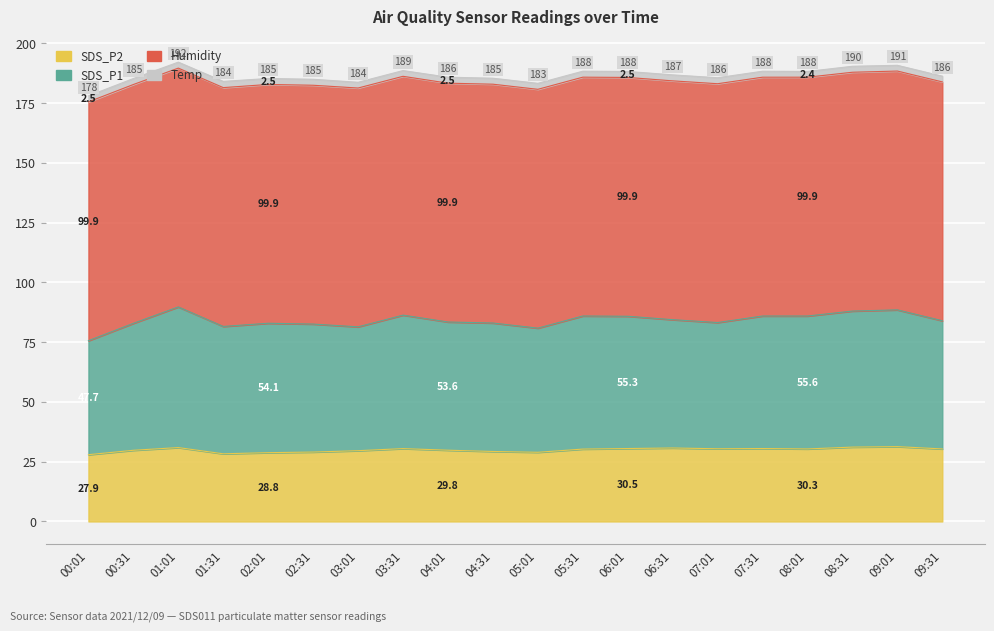

Rank the categories by SDS_P2 value from lowest to highest.

00:01, 01:31, 02:01, 05:01, 02:31, 04:31, 03:01, 00:31, 04:01, 05:31, 08:01, 09:31, 07:01, 03:31, 06:01, 07:31, 06:31, 01:01, 08:31, 09:01